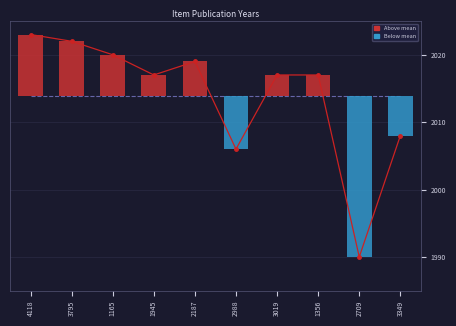

What is the change in value from 1165 to 1945?

-3